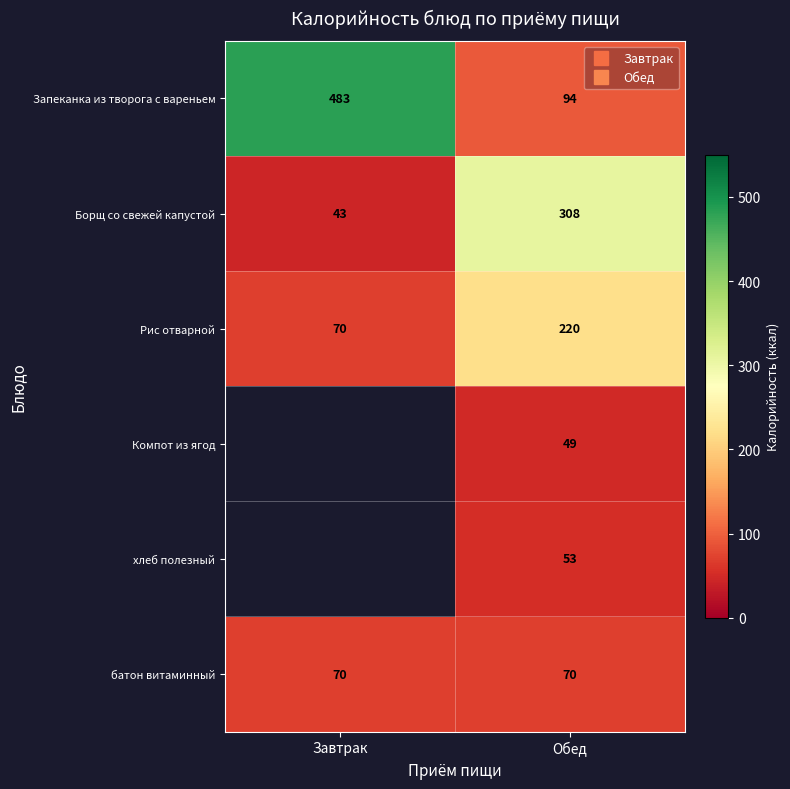

What is the sum of the Запеканка из творога с вареньем values at Завтрак and Обед?

577.0